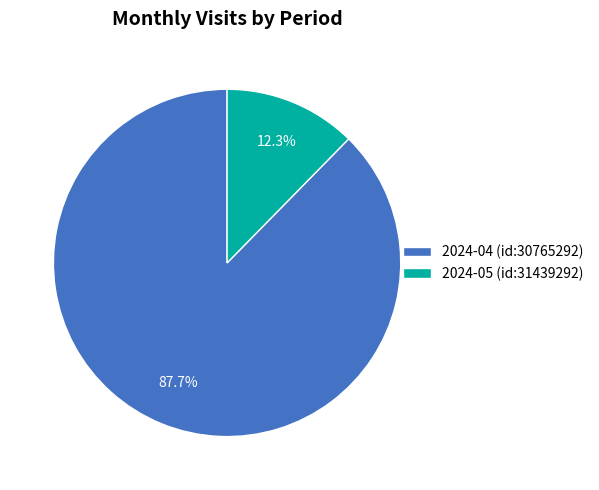

Does 2024-04 (id:30765292) account for over 50% of the chart?

Yes